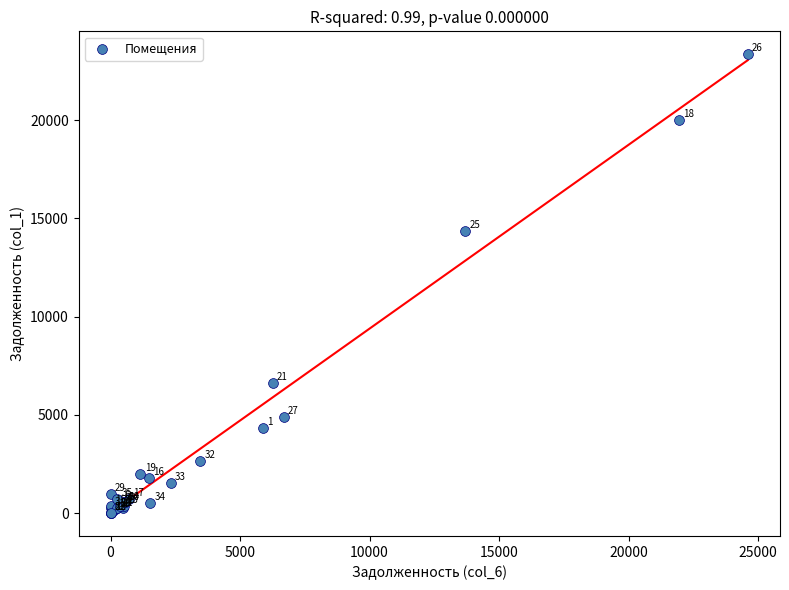

What Y value in the scatter plot is closest to 11680?

14350.9